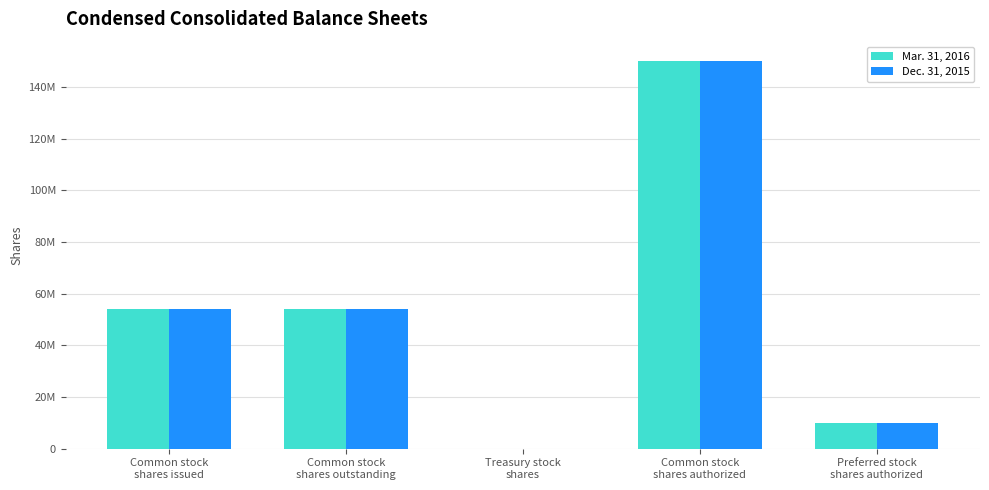

What are all the series names shown in the legend?

Mar. 31, 2016, Dec. 31, 2015